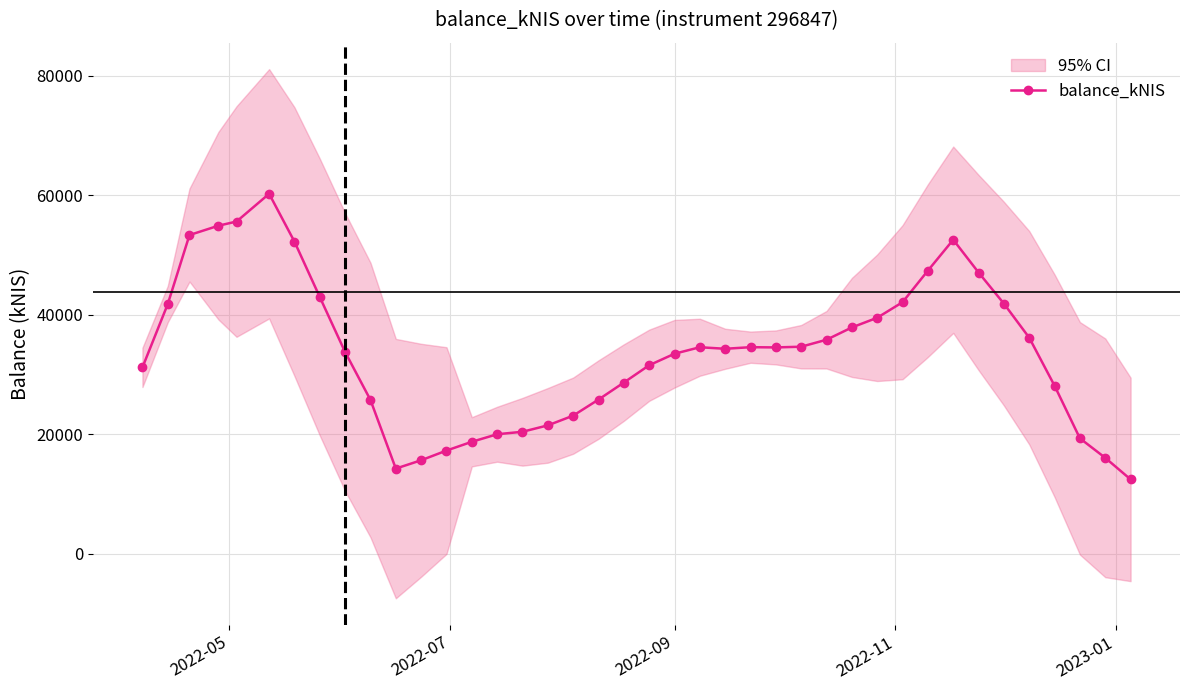

What is the minimum value for balance_kNIS?

12449.8